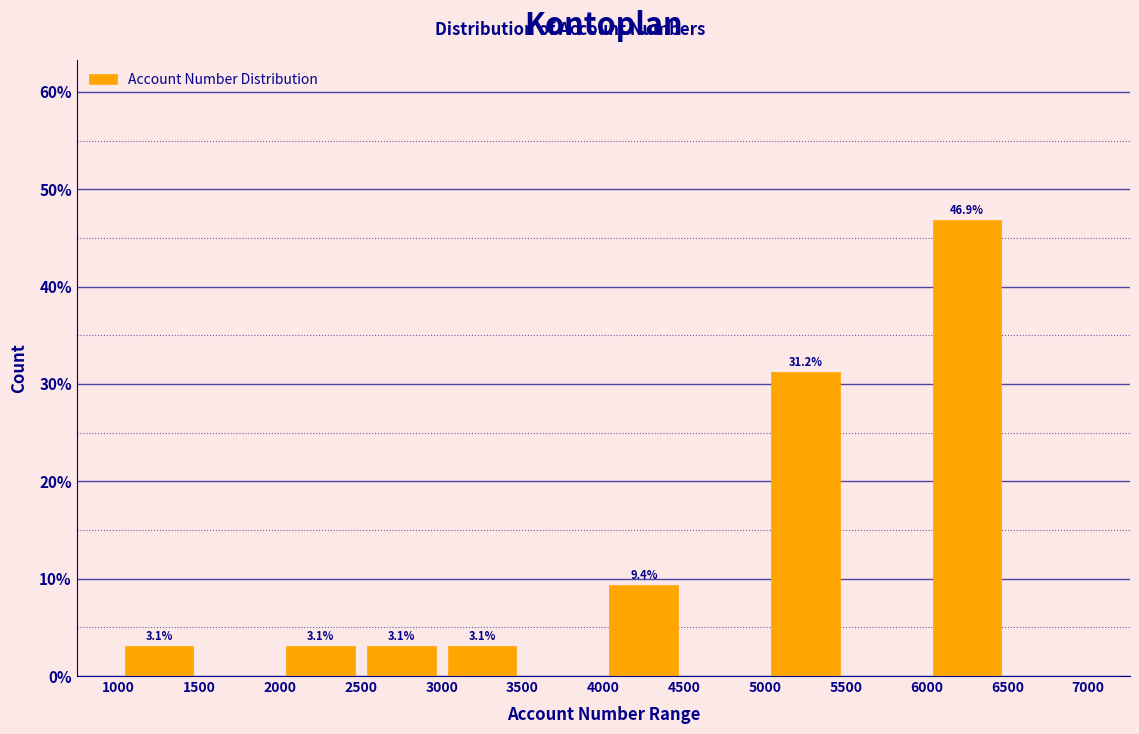

Which range on the x-axis has the tallest bar?

6000 to 6500